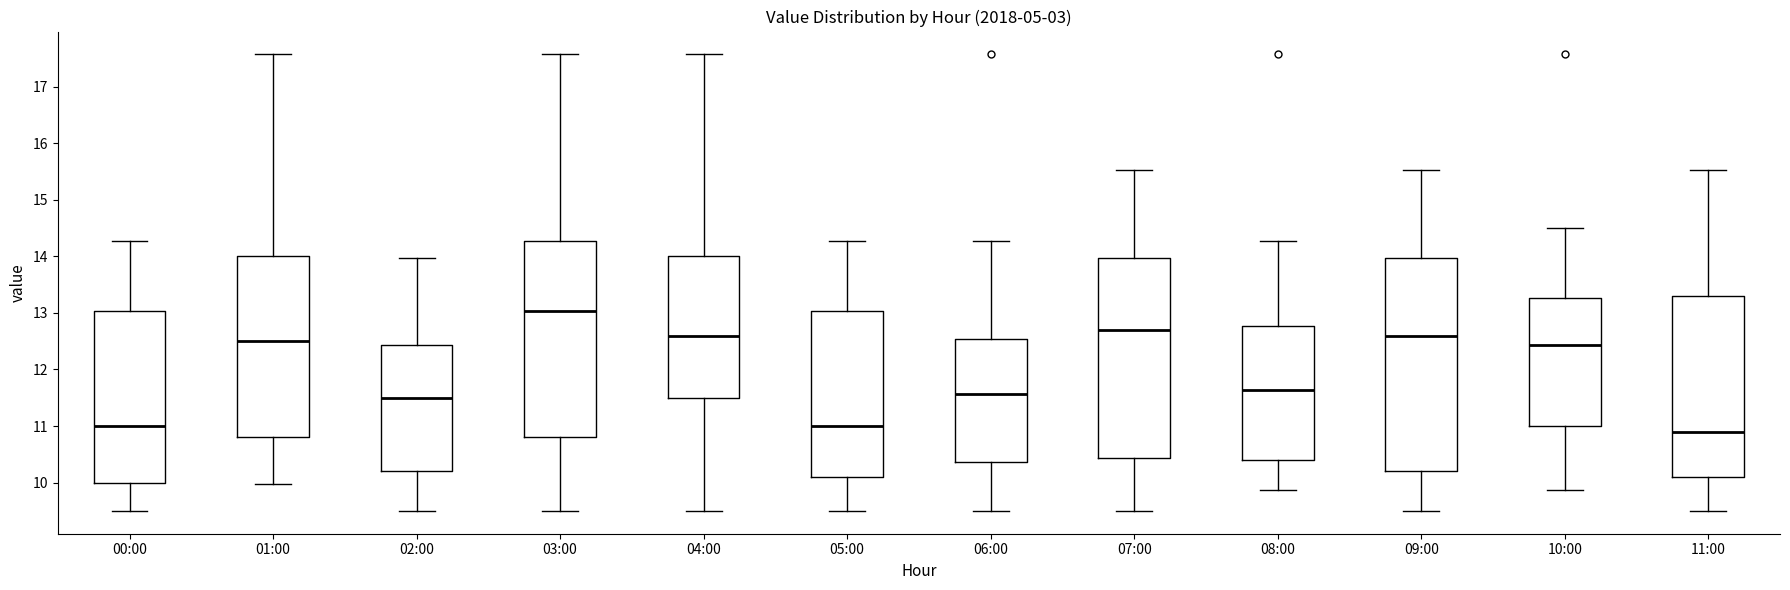

Which box has the highest median line?

03:00